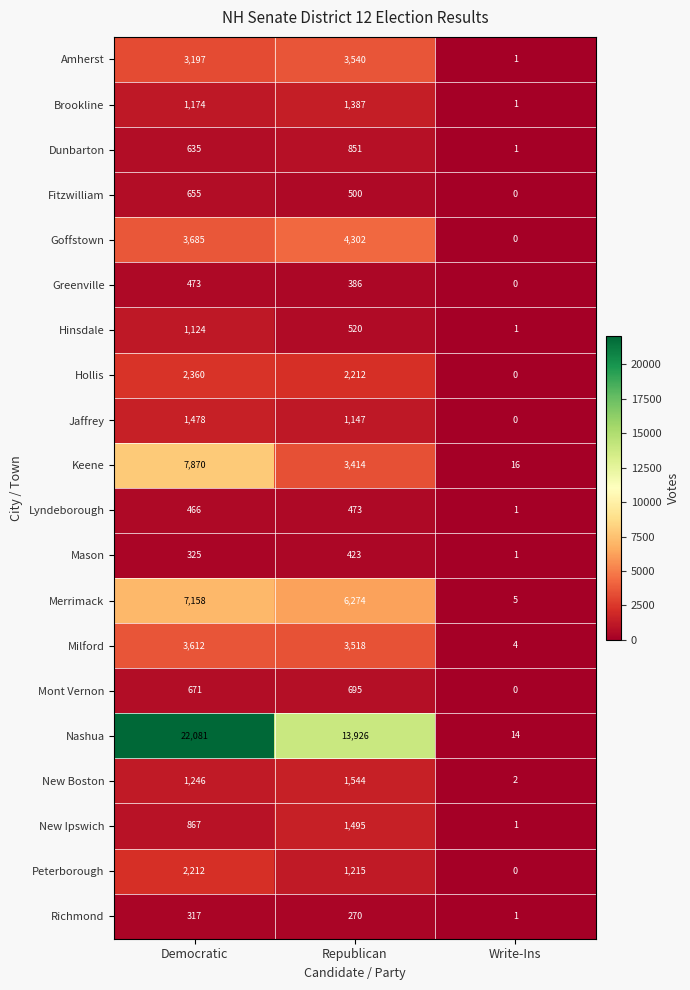

At which category is the sum across all series the highest?

Democratic